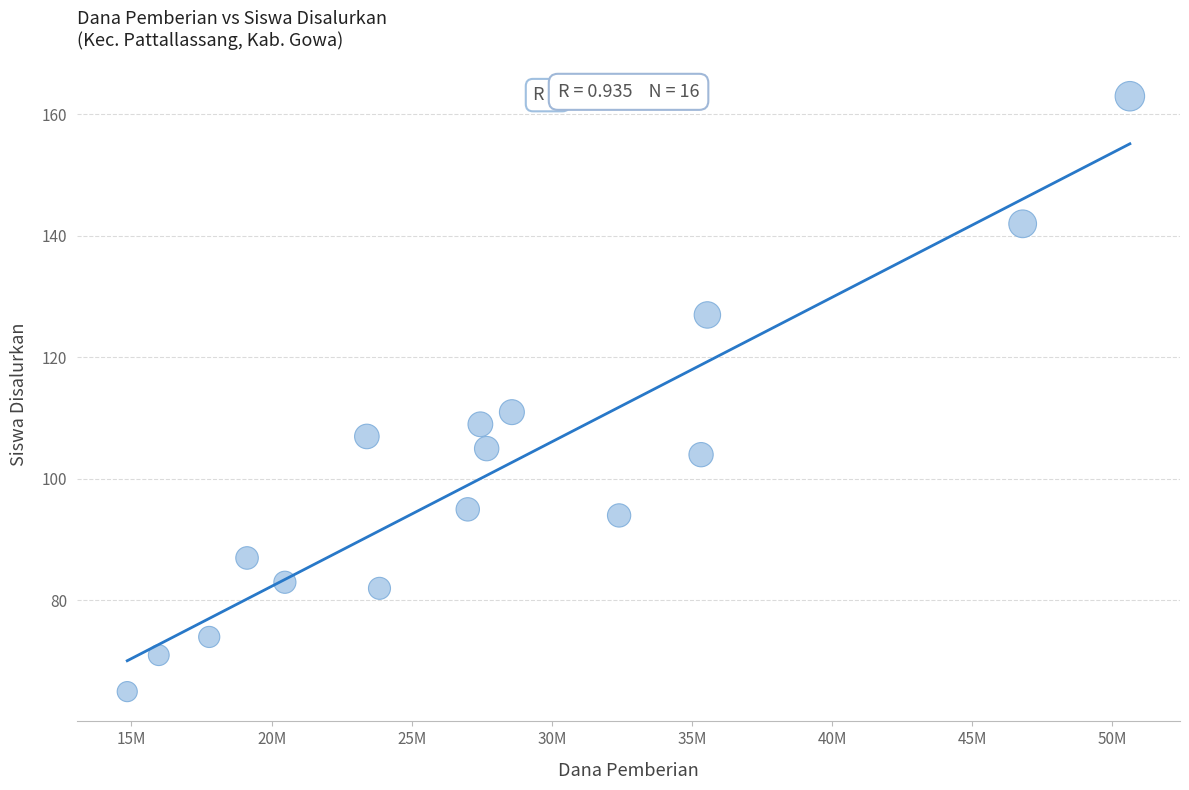

What Y value in the scatter plot is closest to 114?

111